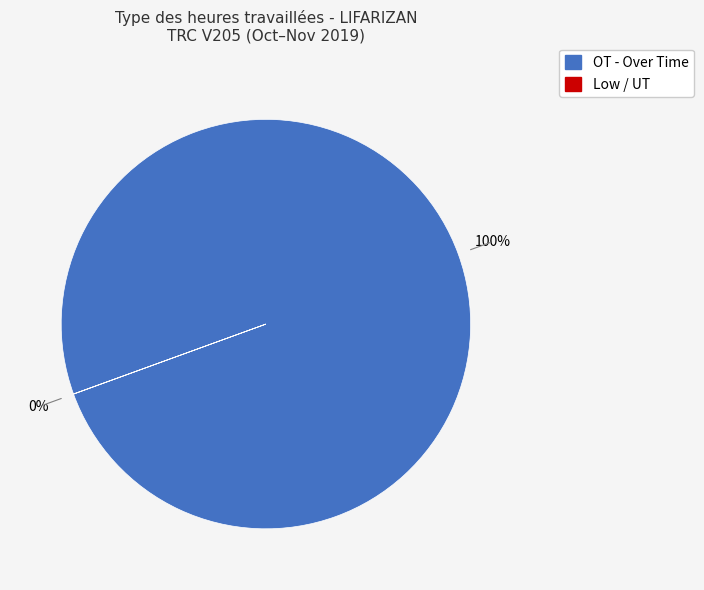

To the nearest percent, what is the difference between the largest and smallest slice percentages?

100%